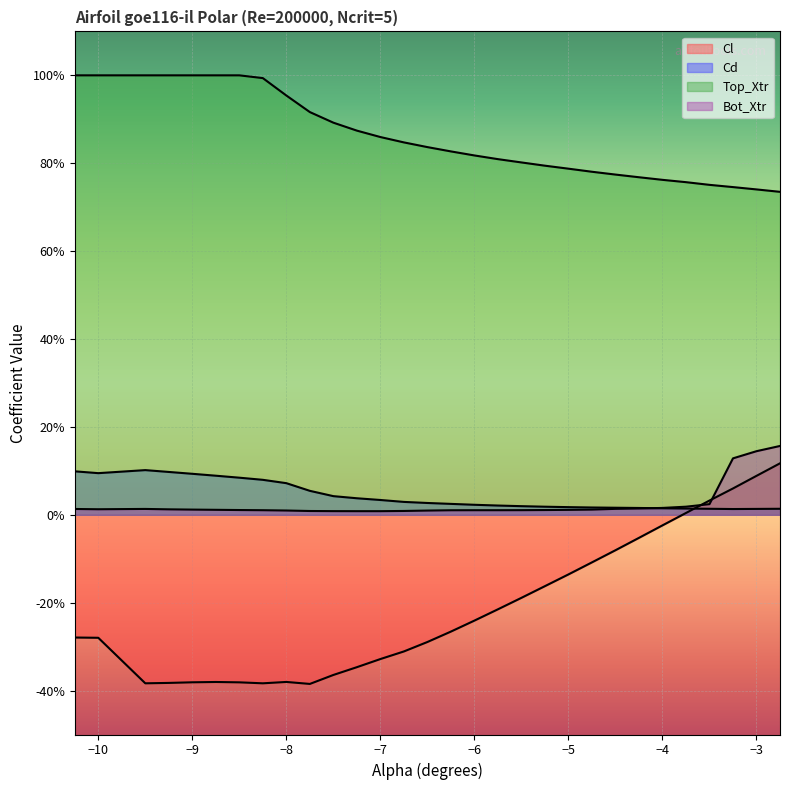

Does the chart display data point markers on the line(s)?

No